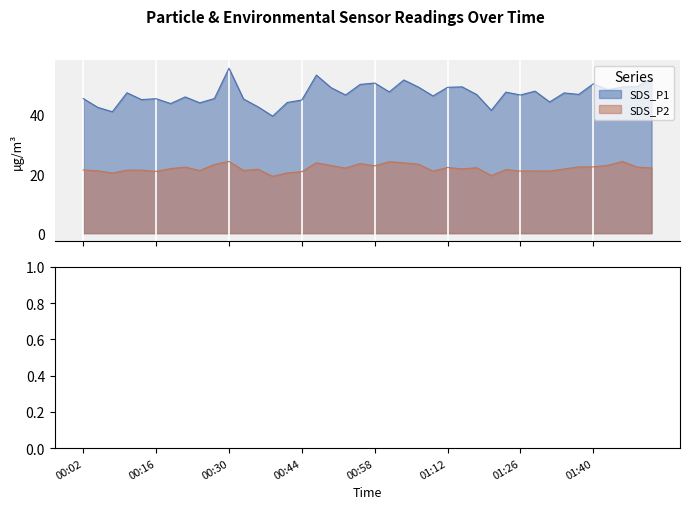

True or false: SDS_P2 has a value of 15.2 at 01:43.

False